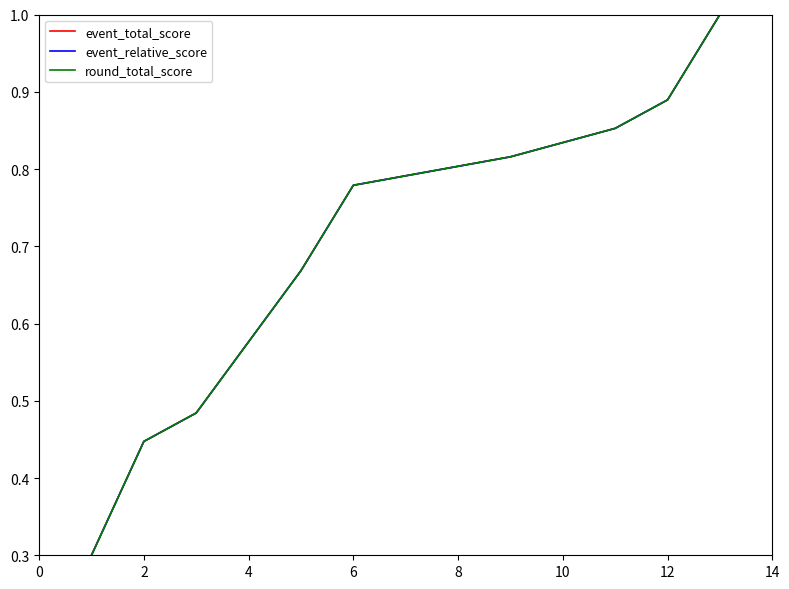

Which has a higher value, 10 or 10?

10